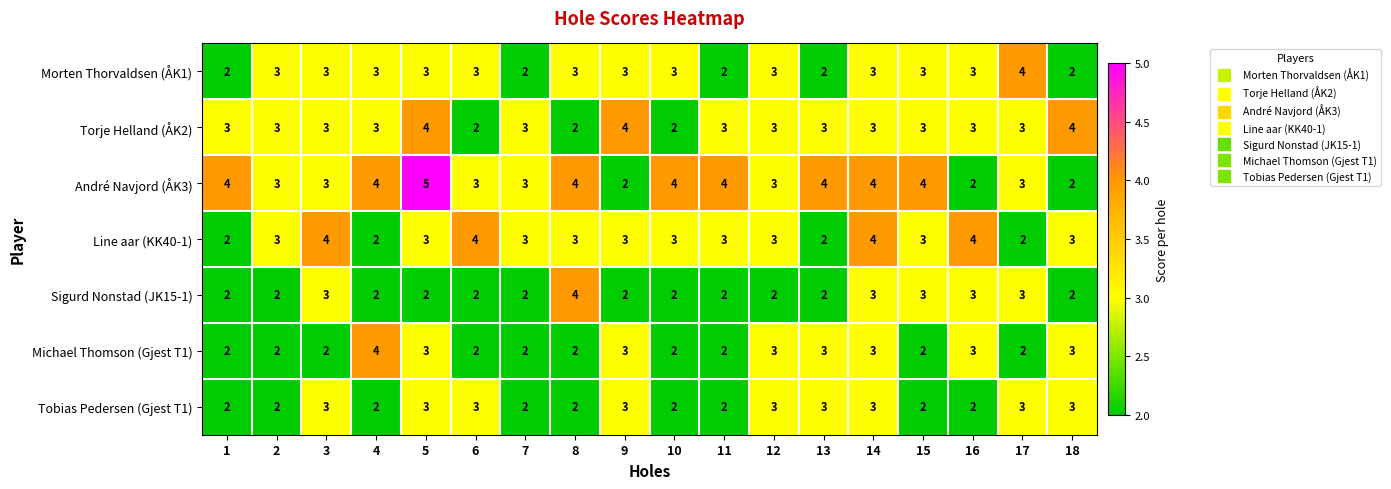

What is the sum of all Line aar (KK40-1) values?

54